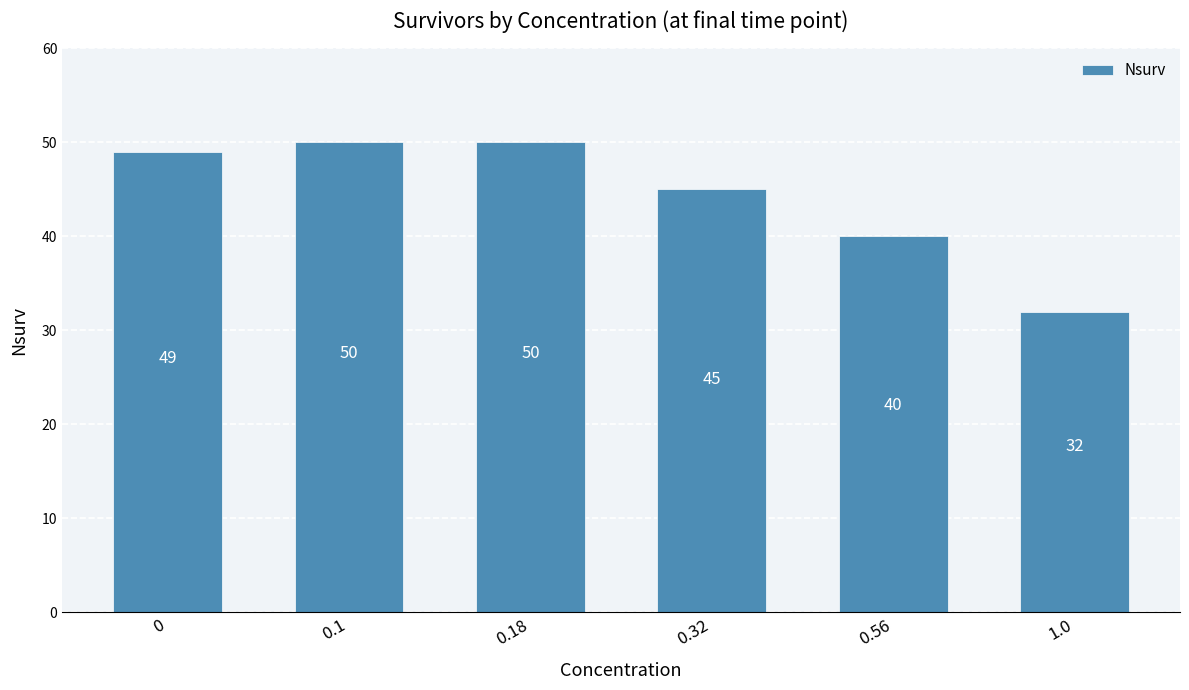

What is the value of the 4th bar from the left?

45